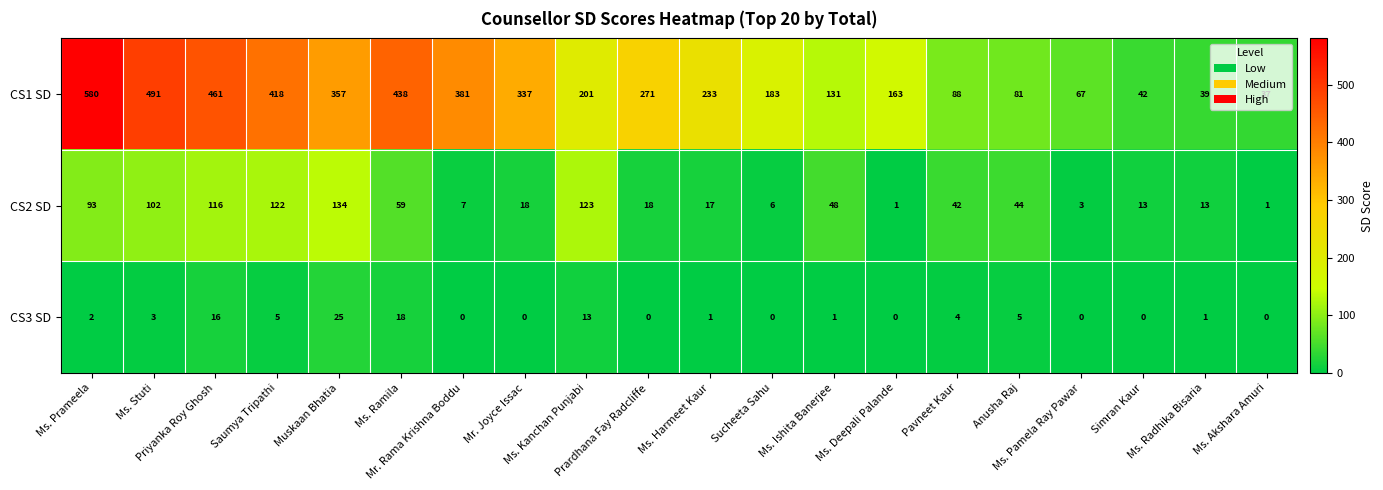

What is the spread (max minus min) of values at Priyanka Roy Ghosh?

445